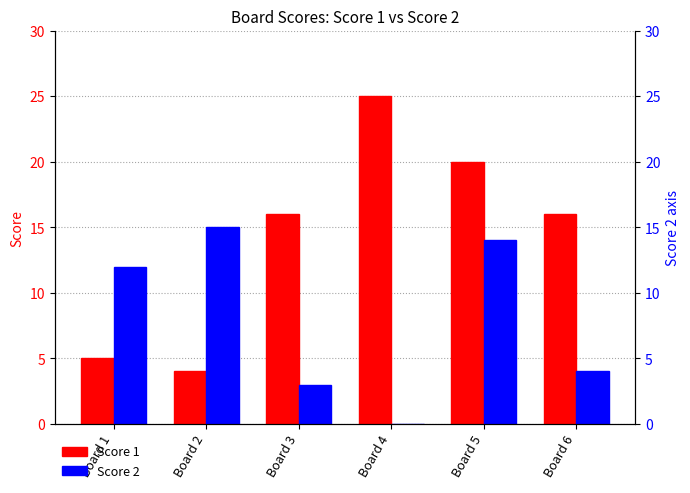

Which series has the widest spread of values?

Score 1